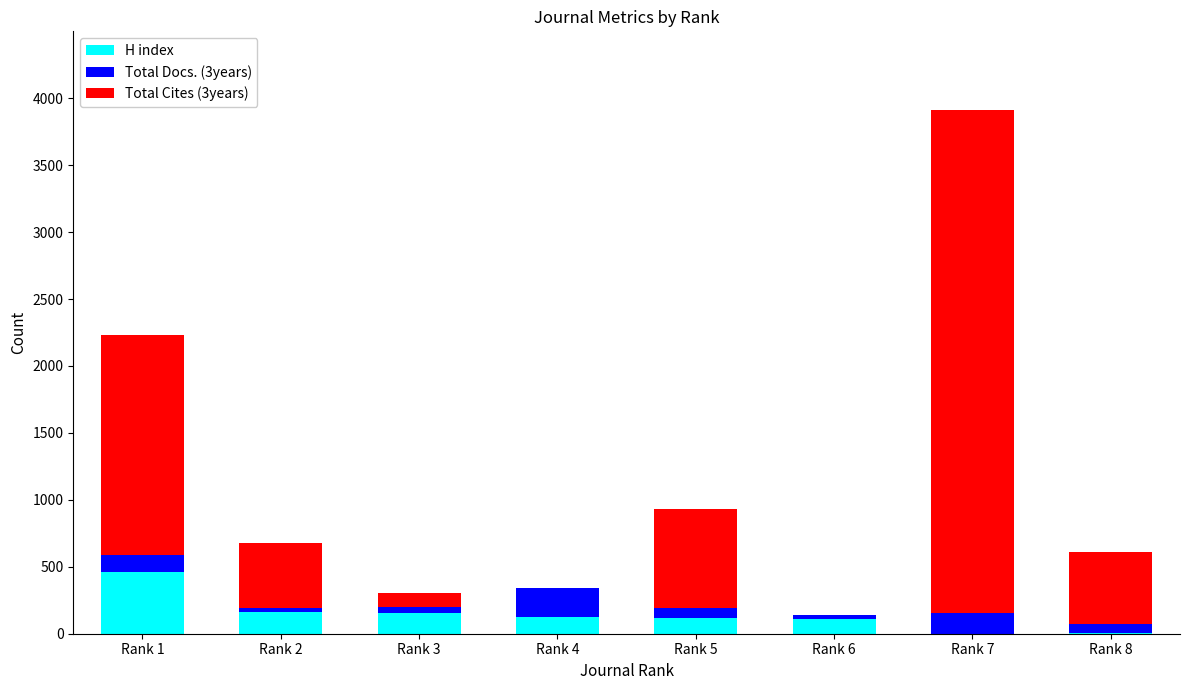

At which category is the sum across all series the highest?

Rank 7